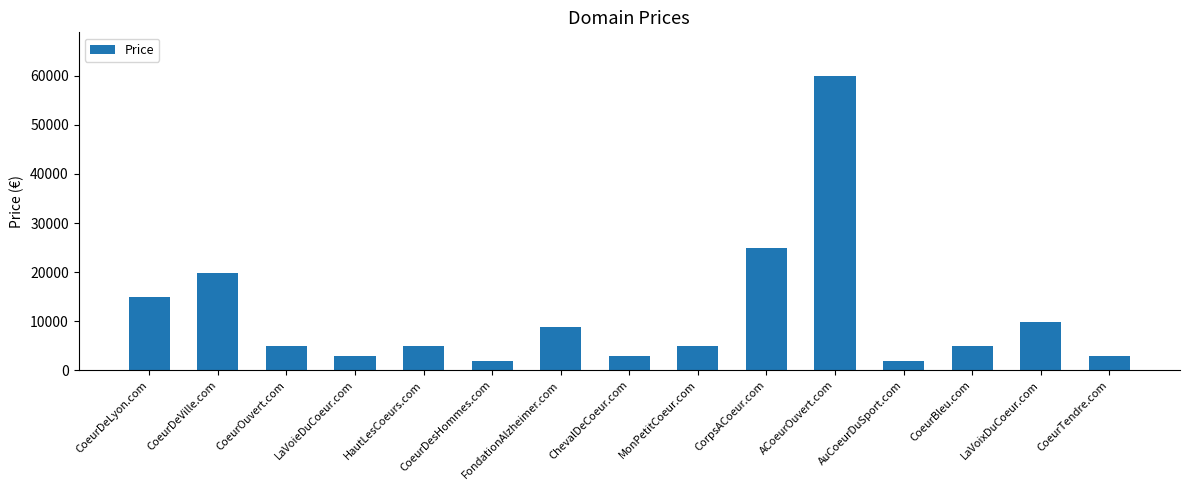

What is the value of the 4th bar from the left?

2888